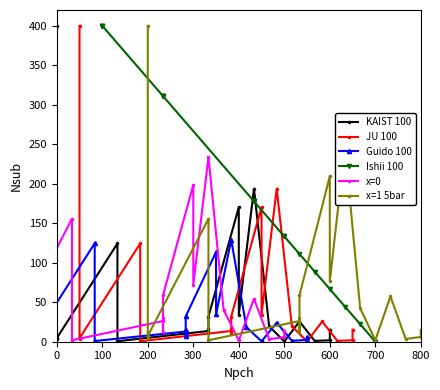

What is the label of the 7th point from the left?

600